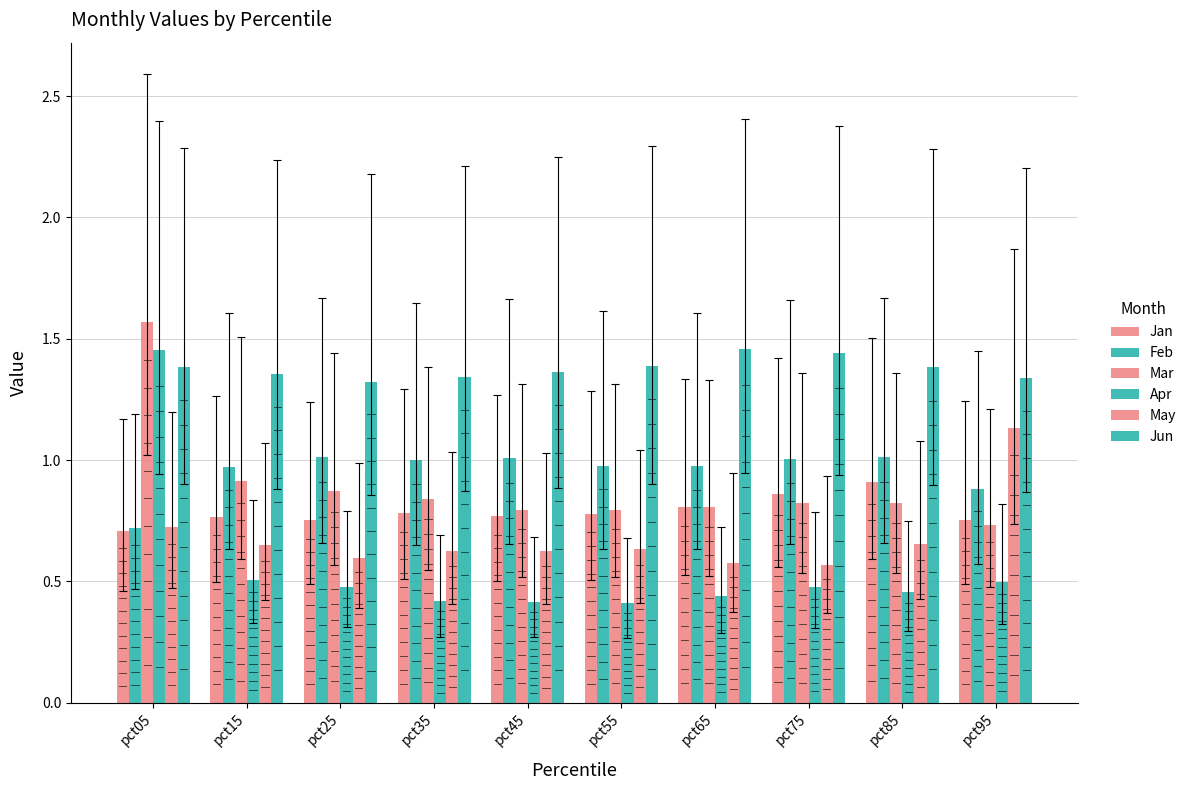

What is the value of the Jan bar at the 3rd from the left?

0.8